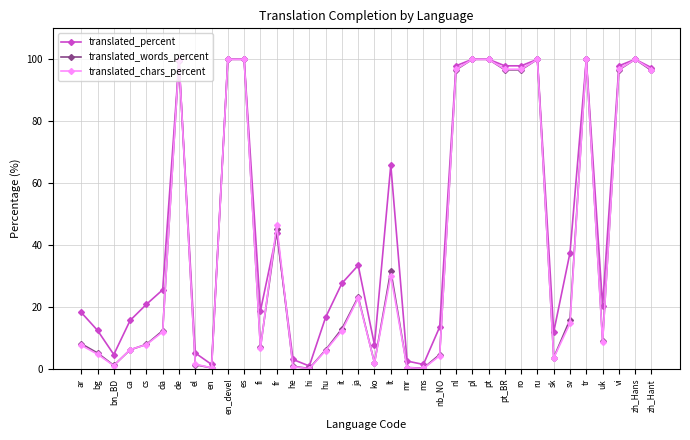

What is the label of the 10th point from the left?

en_devel